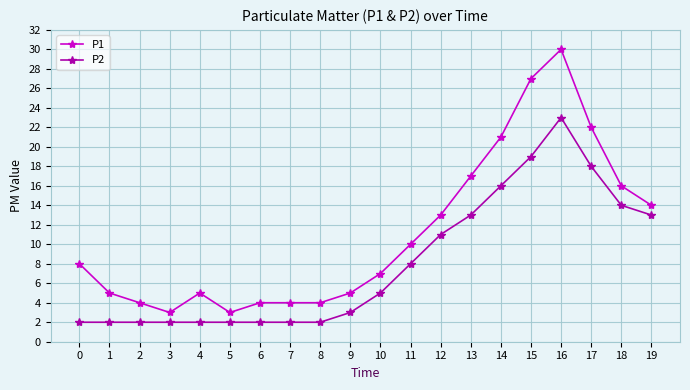

At which category does P1 reach its first local valley?

3